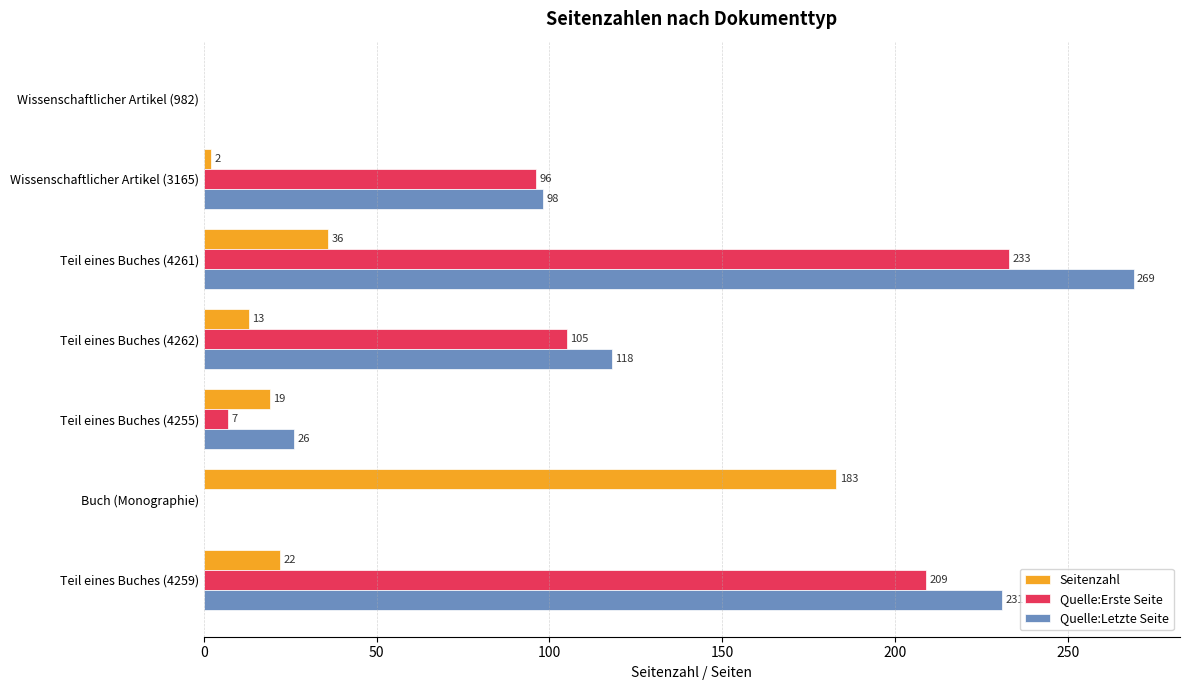

What is the approximate value of Quelle:Letzte Seite at Teil eines Buches (4255), to the nearest 50?

50